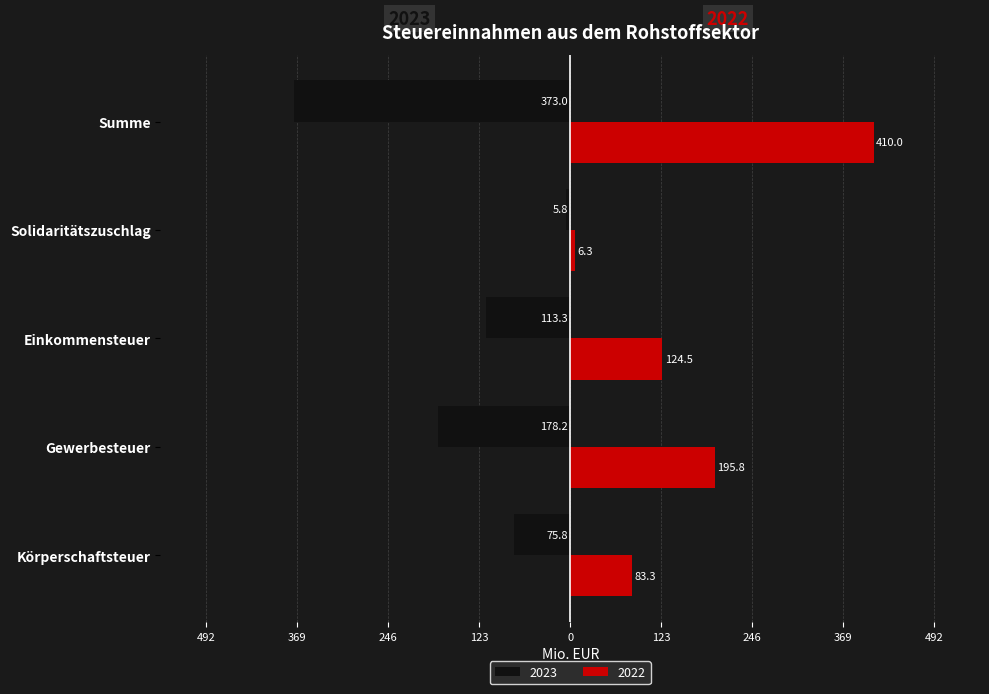

What are all the series names shown in the legend?

2023, 2022